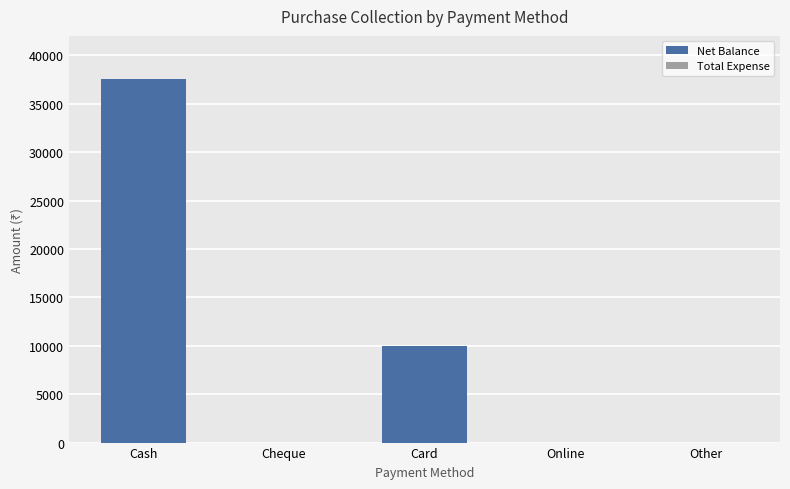

Where is the data nearest to the value 18799?

Card